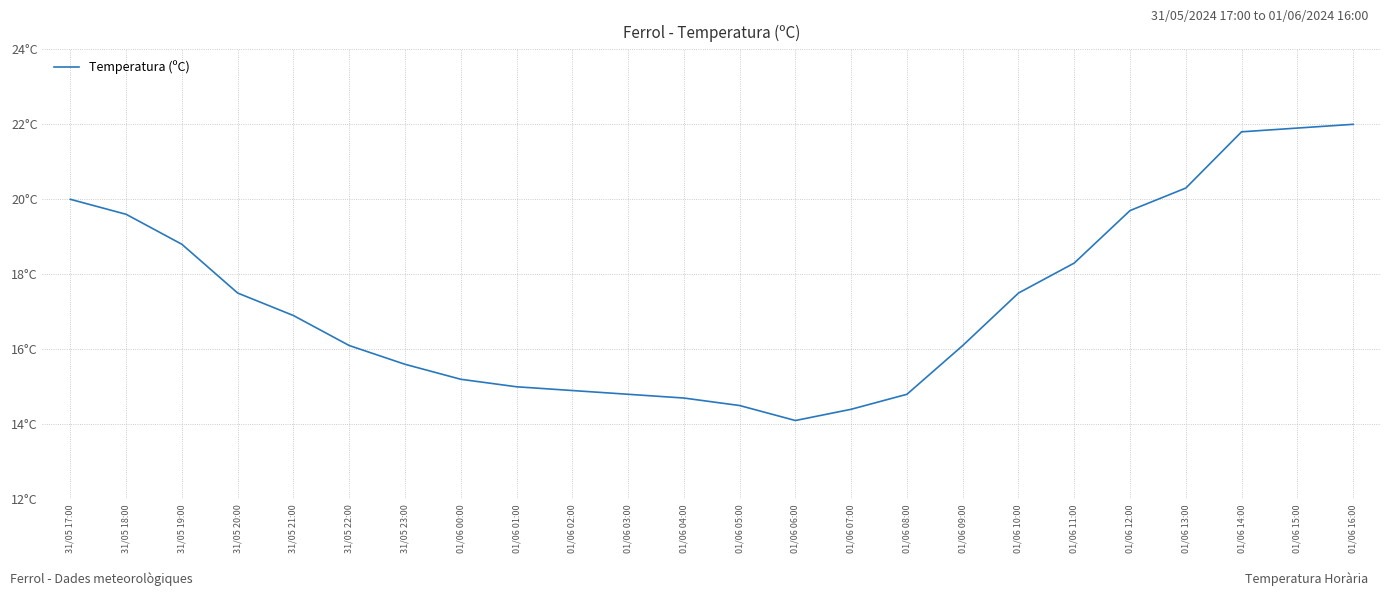

At which label does the data first exceed 16?

31/05 17:00